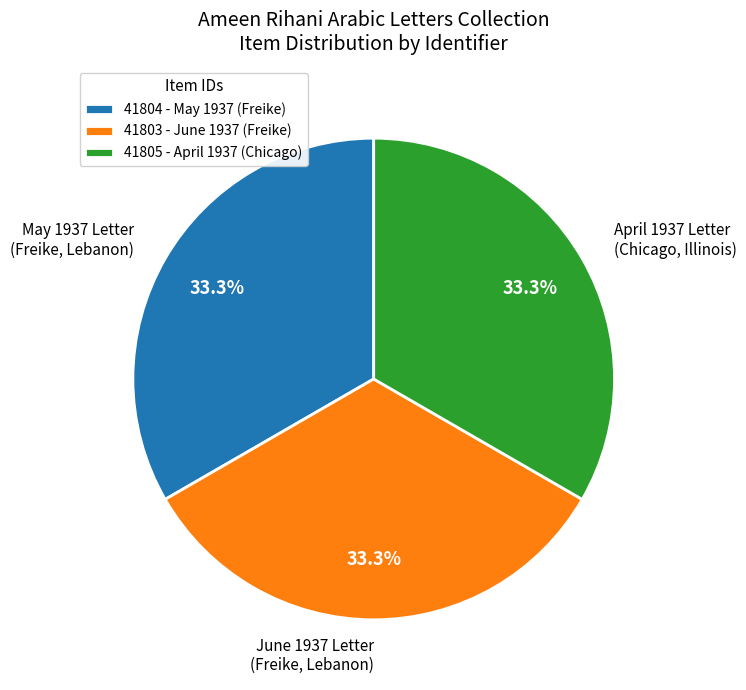

What is the ratio of the value at May 1937 Letter (Freike, Lebanon) to the value at April 1937 Letter (Chicago, Illinois)?

1.0